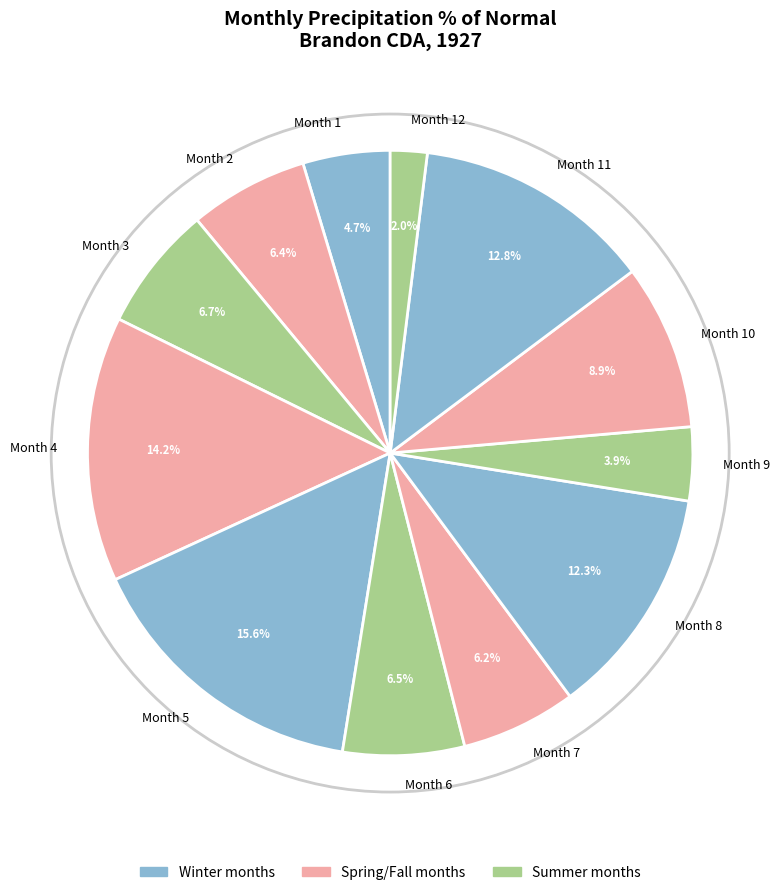

Which slice is the smallest?

Month 12